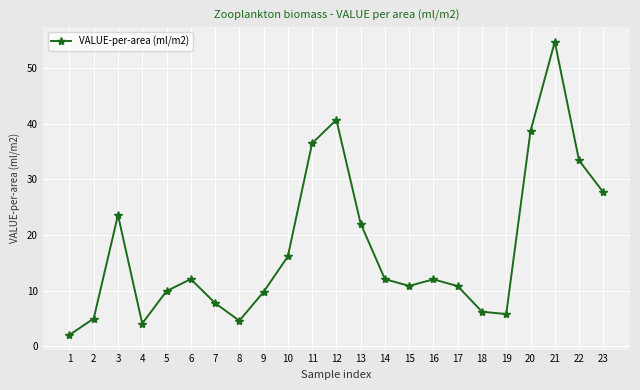

The chart shows a value of 7.5 at 6. True or false?

False